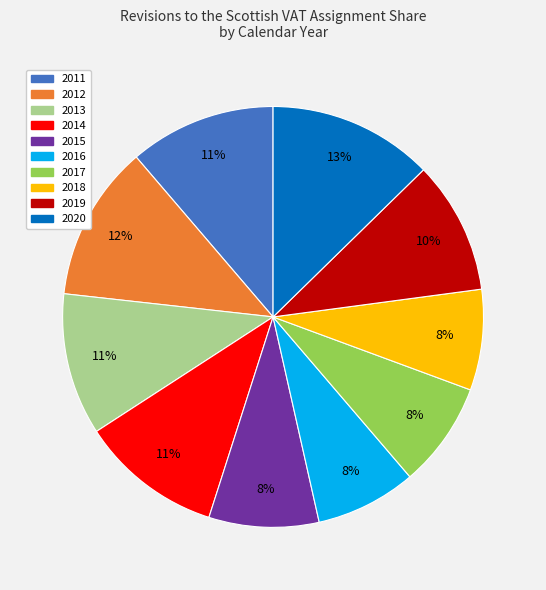

To the nearest percent, what is the difference between the largest and smallest slice percentages?

5%